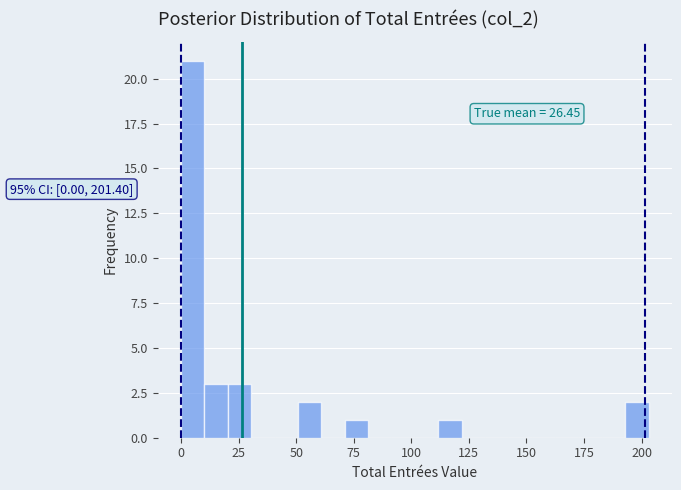

Read against the x-axis, roughly where is the centre of the tallest bar?

5